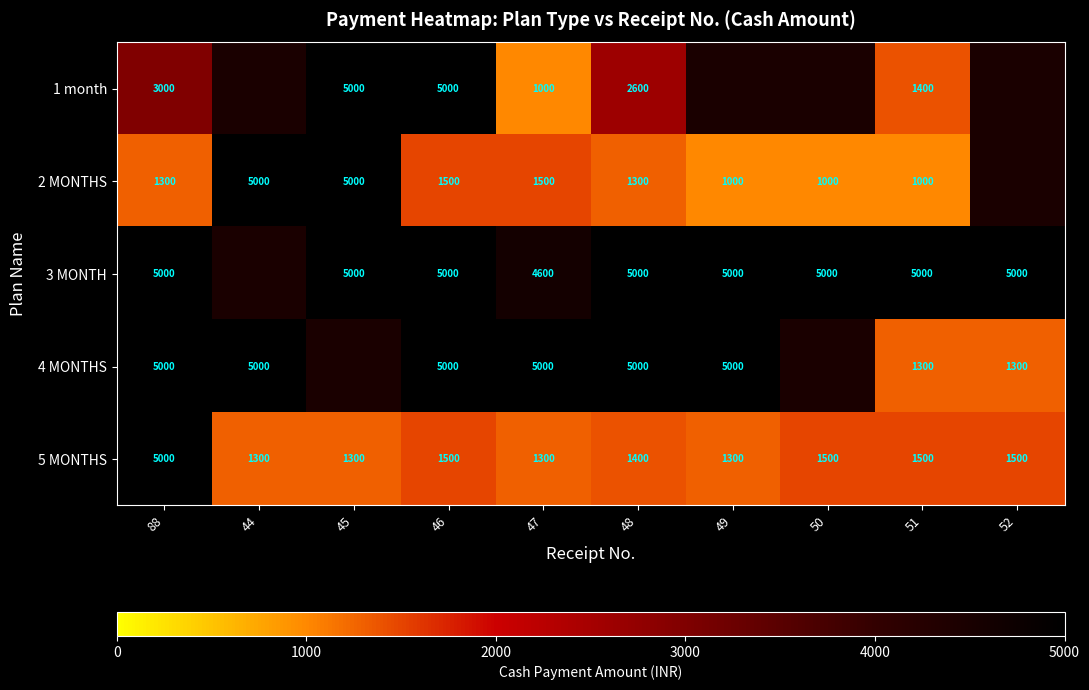

At which category is the sum across all series the highest?

88